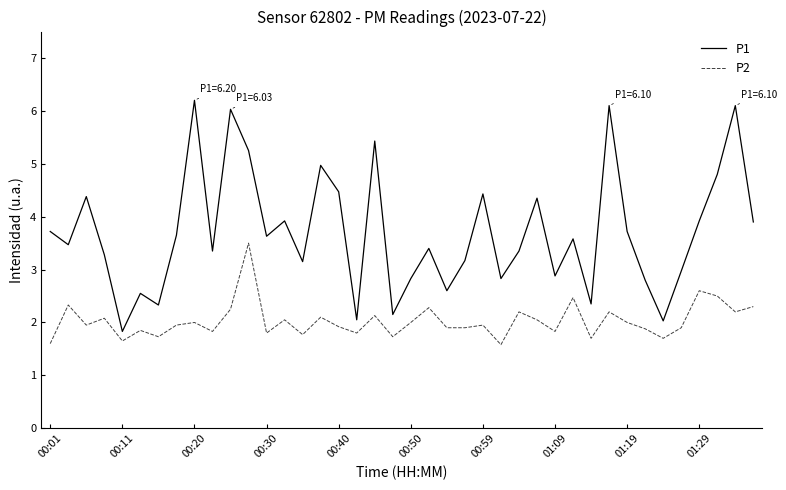

What is the difference between the maximum and minimum values in the P1 series?

4.4